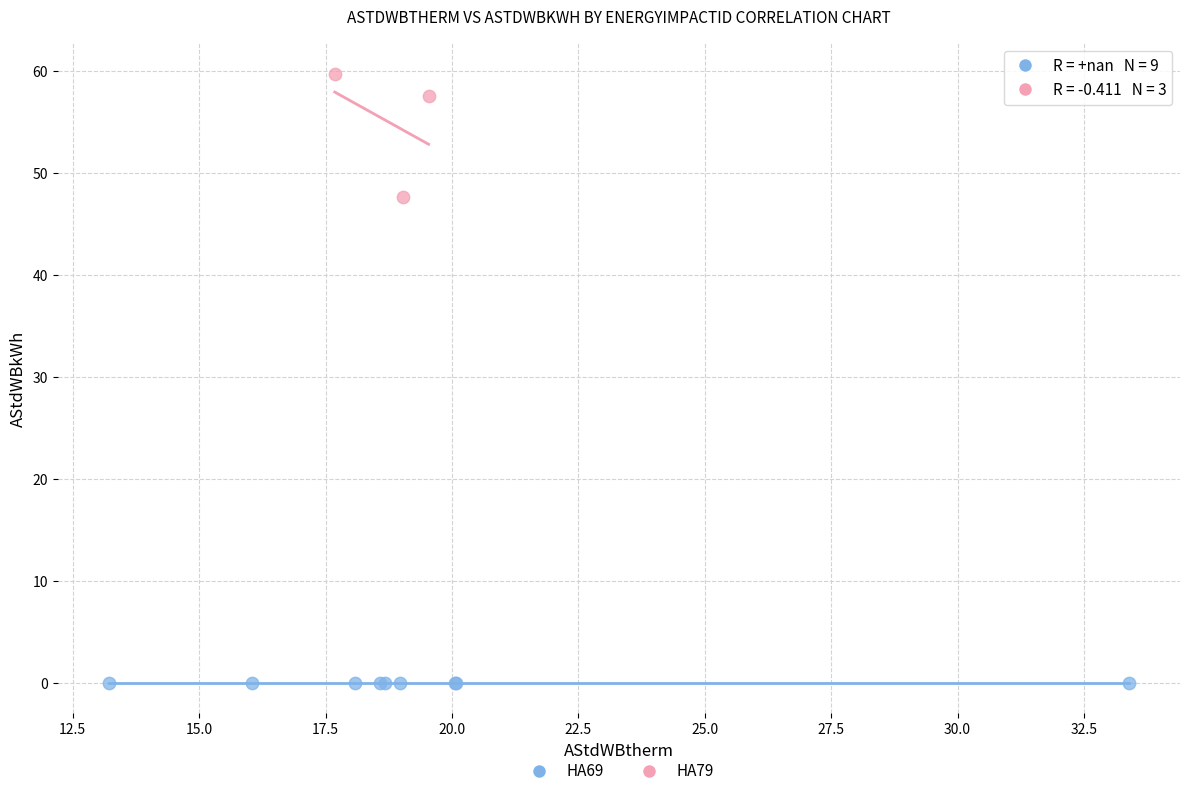

Which series reaches the minimum Y coordinate?

HA69